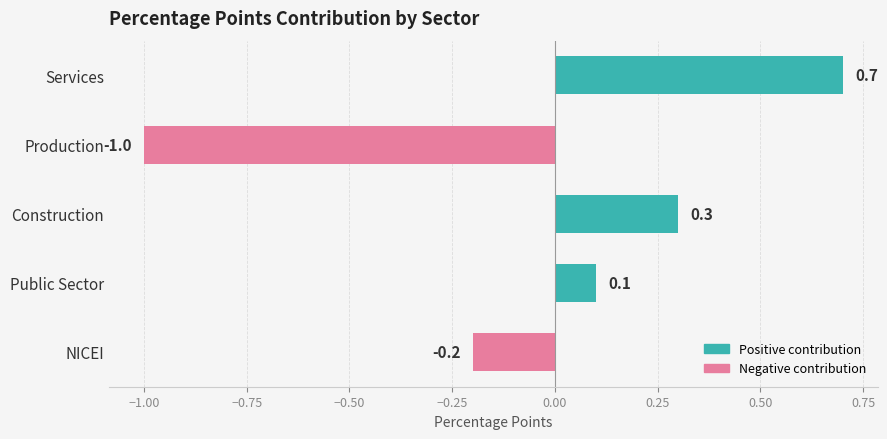

Reading top to bottom, transcribe all the data shown in this chart.

0.7	-1.0	0.3	0.1	-0.2